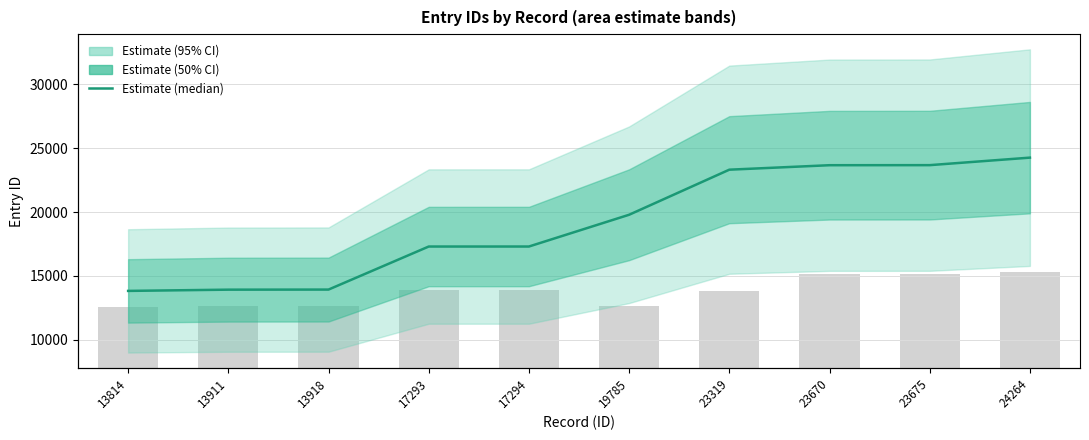

Read the value at 23675, to the nearest 50.

23700